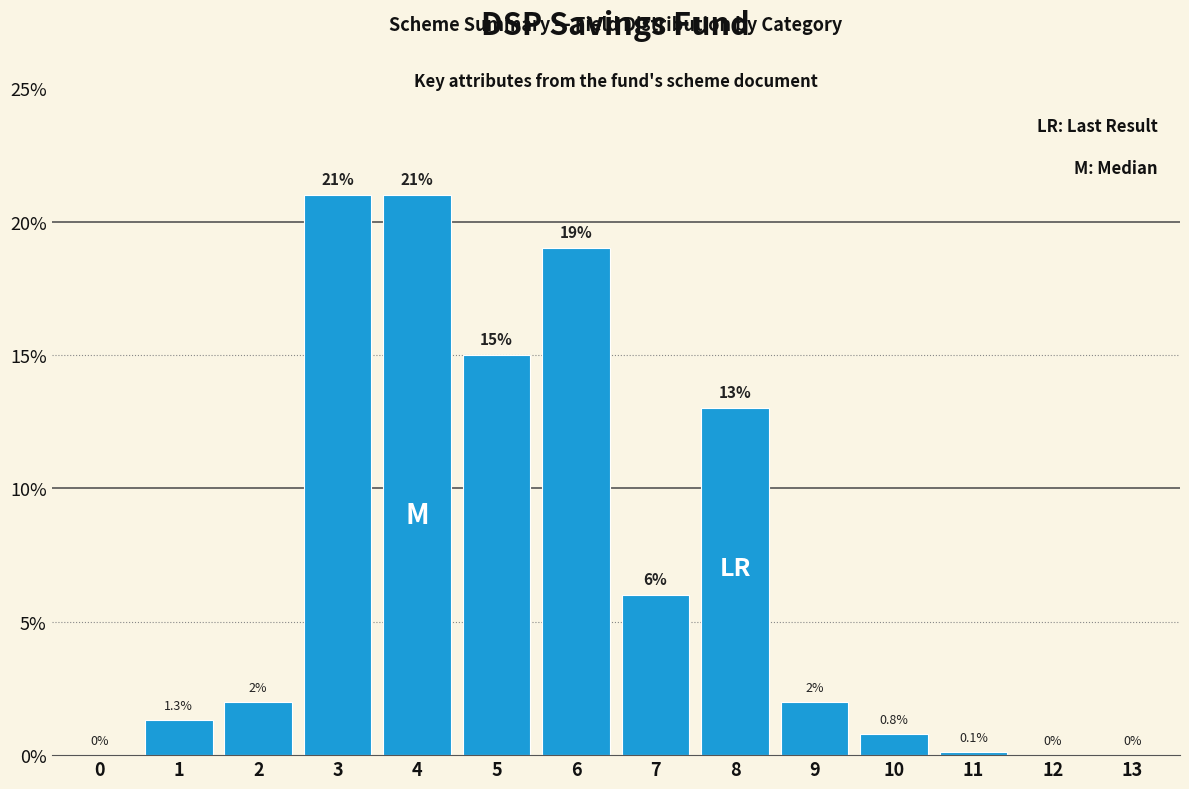

Reading right to left, extract all data points from this chart.

13=0.0	12=0.0	11=0.1	10=0.8	9=2.0	8=13.0	7=6.0	6=19.0	5=15.0	4=21.0	3=21.0	2=2.0	1=1.3	0=0.0